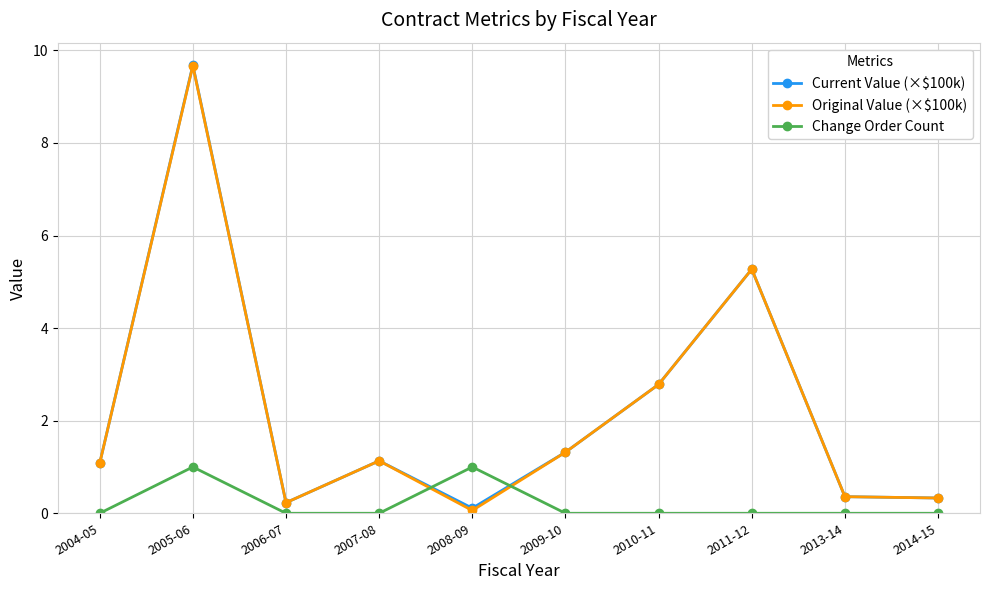

How many lines are shown in the chart?

3